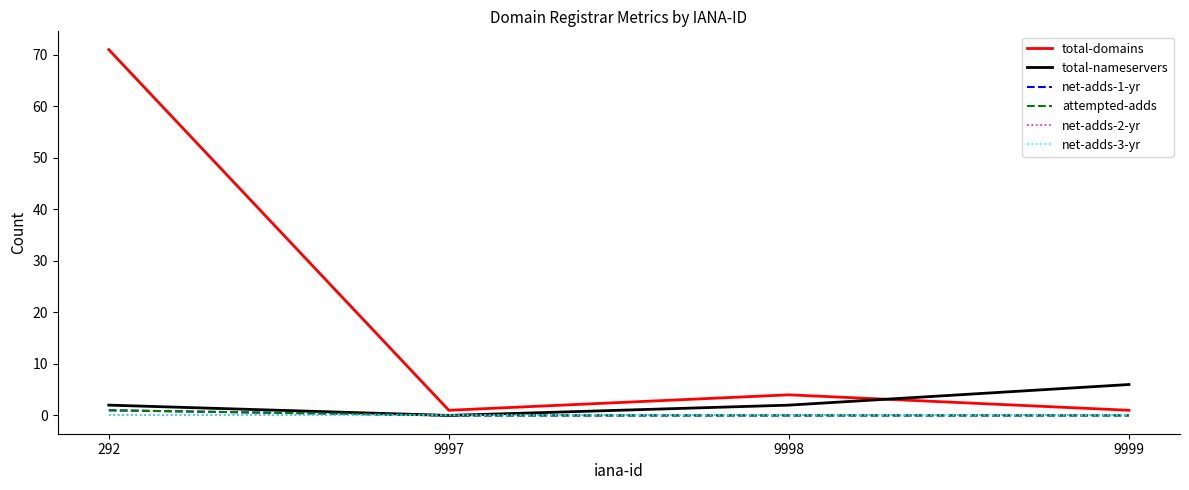

Does the chart display data point markers on the line(s)?

No